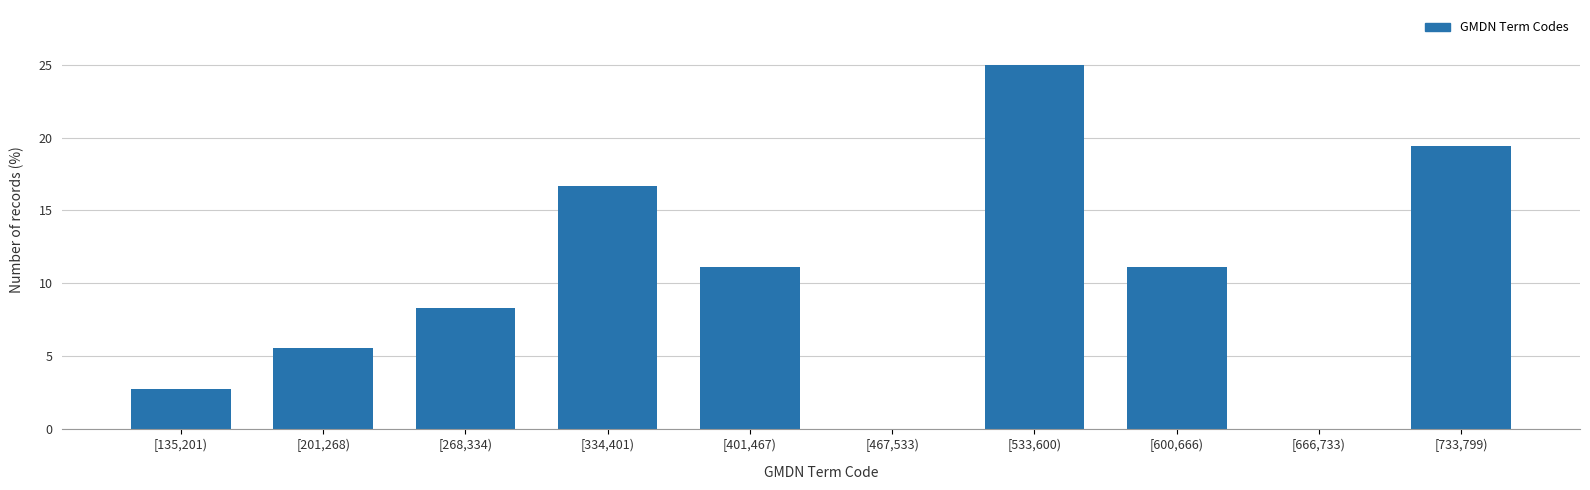

Reading right to left, what are all the values shown in this chart?

[733,799)=19.4	[666,733)=0.0	[600,666)=11.1	[533,600)=25.0	[467,533)=0.0	[401,467)=11.1	[334,401)=16.7	[268,334)=8.3	[201,268)=5.6	[135,201)=2.8